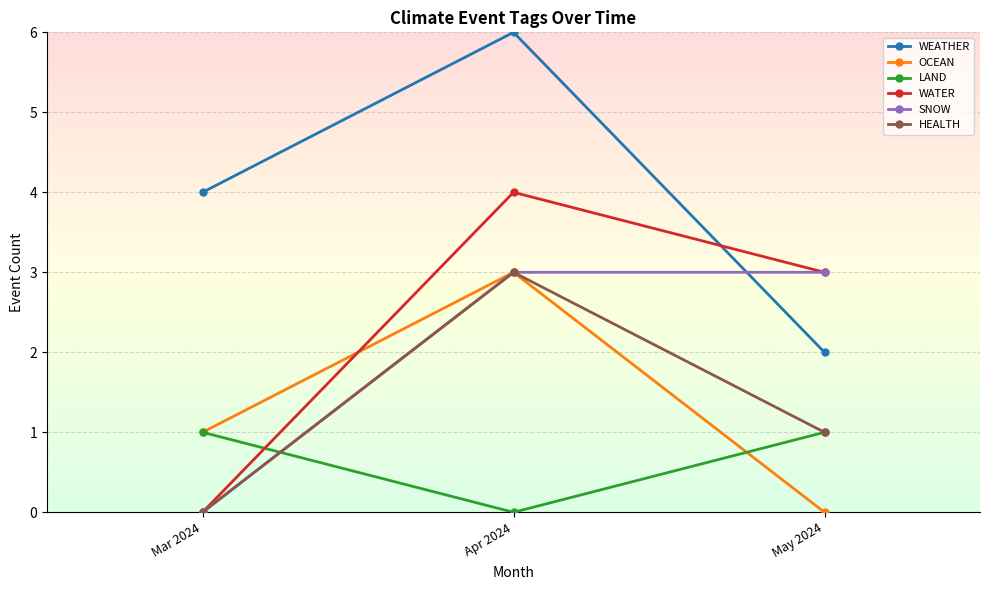

What is the sum of the LAND values at Apr 2024 and May 2024?

1